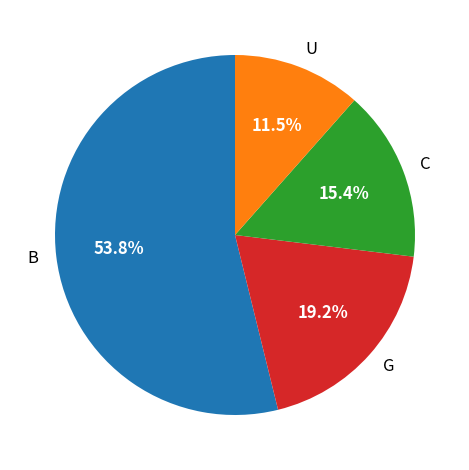

What is the largest slice in the pie chart?

B